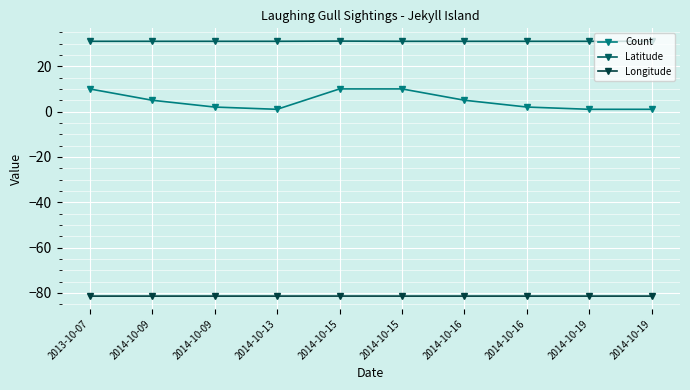

Reading right to left, list all the values displayed in this chart.

Count: 2014-10-19=1.0	2014-10-19=1.0	2014-10-16=2.0	2014-10-16=5.0	2014-10-15=10.0	2014-10-15=10.0	2014-10-13=1.0	2014-10-09=2.0	2014-10-09=5.0	2013-10-07=10.0
Latitude: 2014-10-19=31.0	2014-10-19=31.0	2014-10-16=31.0	2014-10-16=31.0	2014-10-15=31.0	2014-10-15=31.1	2014-10-13=31.0	2014-10-09=31.0	2014-10-09=31.0	2013-10-07=31.0
Longitude: 2014-10-19=-81.4	2014-10-19=-81.4	2014-10-16=-81.4	2014-10-16=-81.4	2014-10-15=-81.4	2014-10-15=-81.4	2014-10-13=-81.4	2014-10-09=-81.4	2014-10-09=-81.4	2013-10-07=-81.4